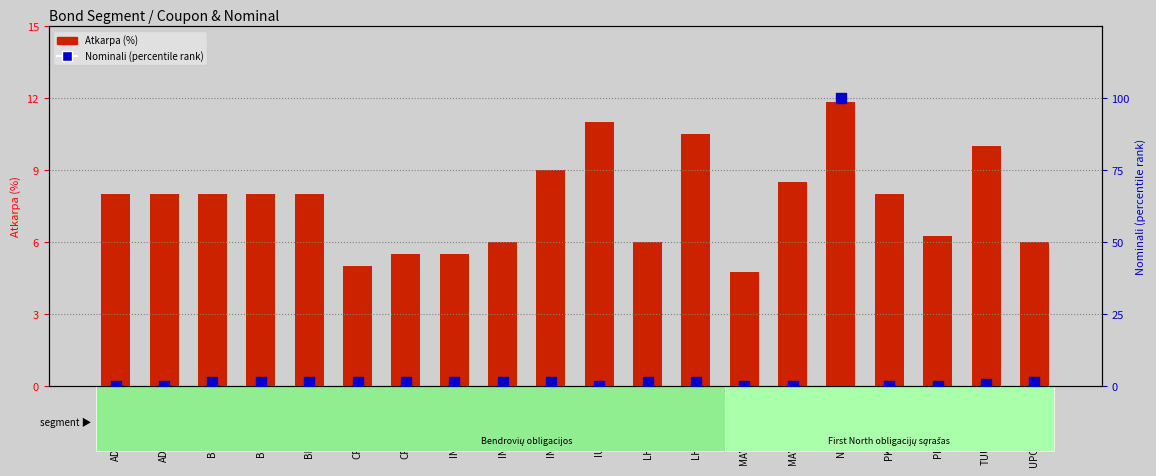

What are all the series names shown in the legend?

Atkarpa (%), Nominali (percentile rank)